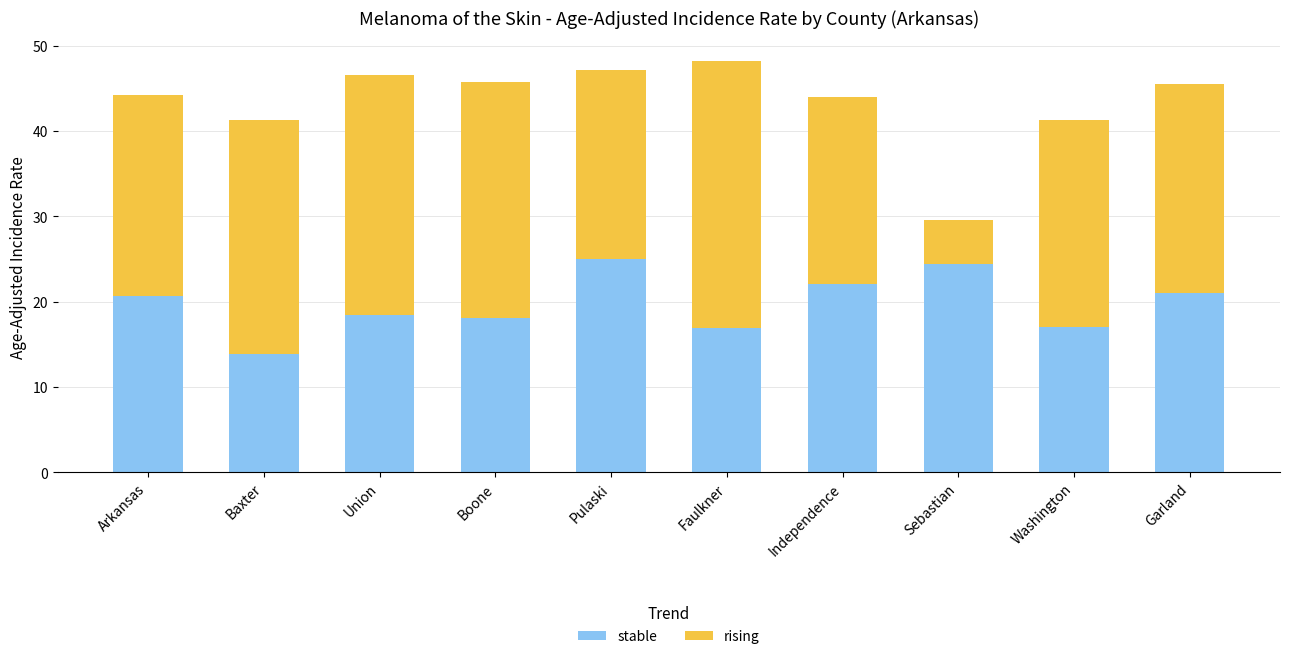

What is the approximate value of stable at Independence?

22.0